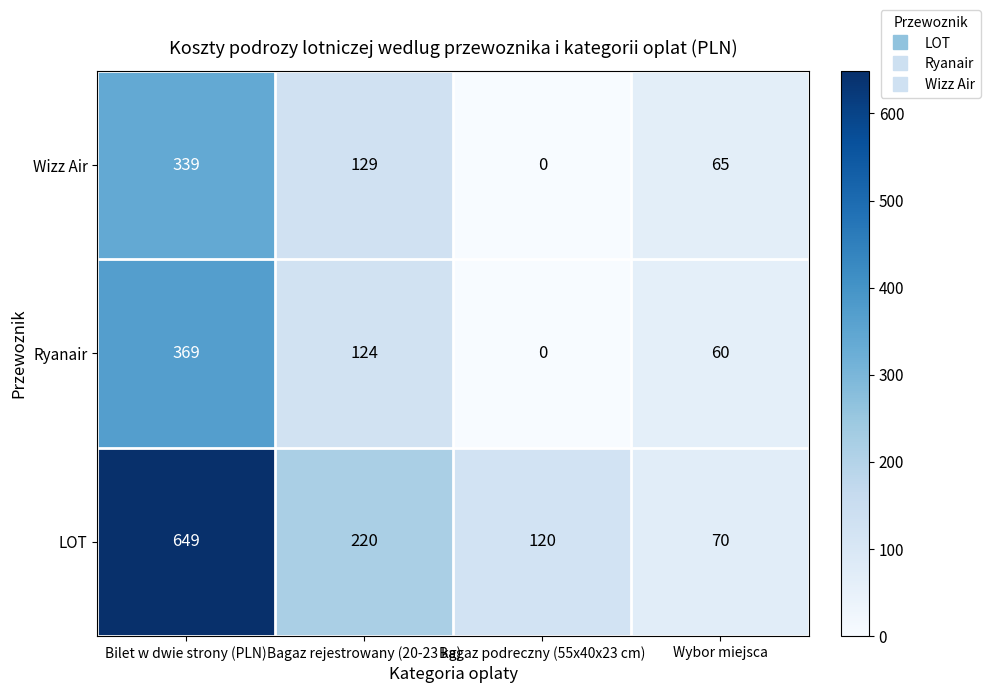

Between Bagaz rejestrowany (20-23 kg) and Bagaz podreczny (55x40x23 cm), which series saw the biggest shift?

Wizz Air